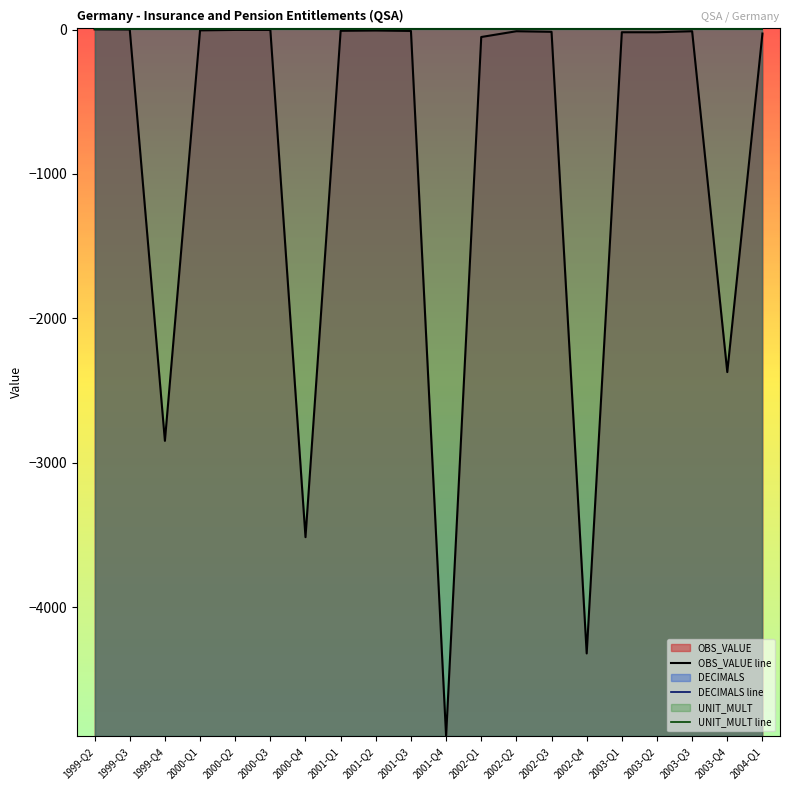

What is the greatest value displayed?

6